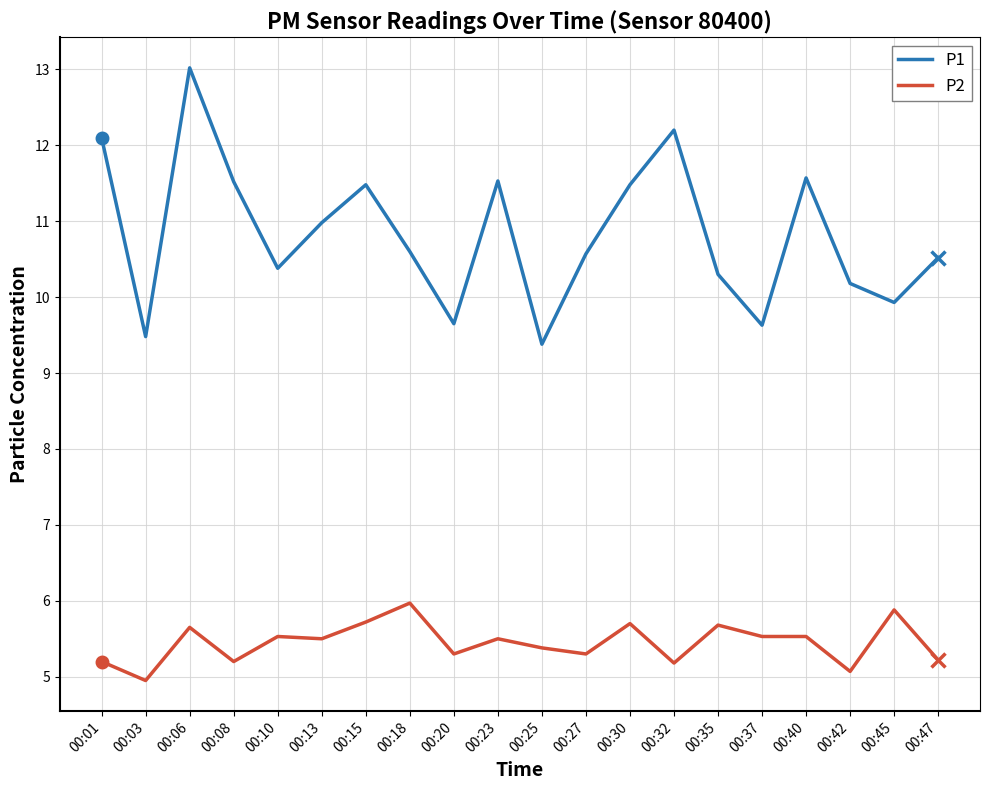

Is it true that P1 equals 11.0 at 00:13?

True